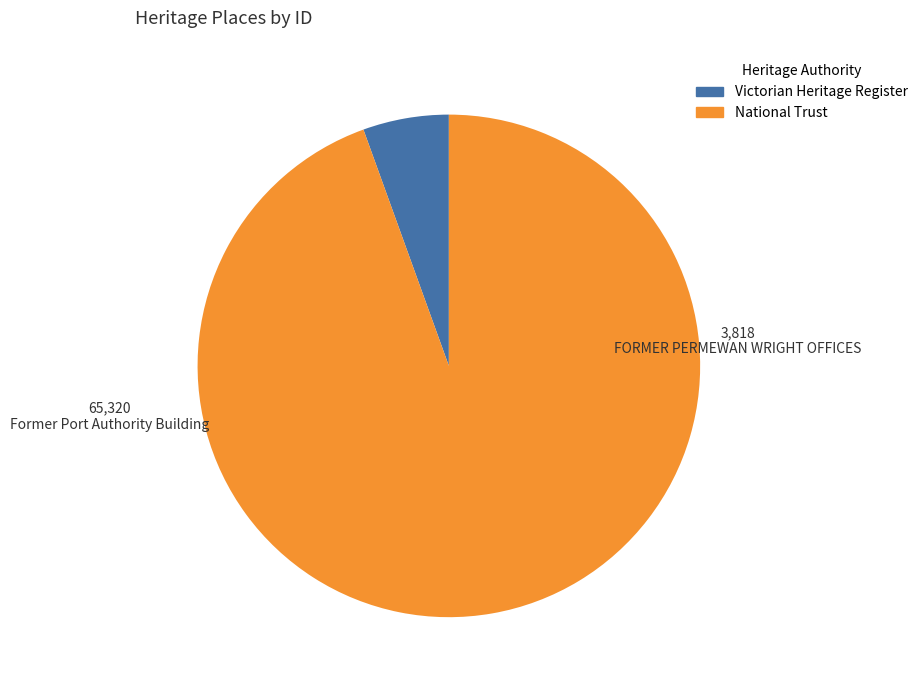

Combined, do Former Port Authority Building and FORMER PERMEWAN WRIGHT OFFICES account for over 50%?

Yes